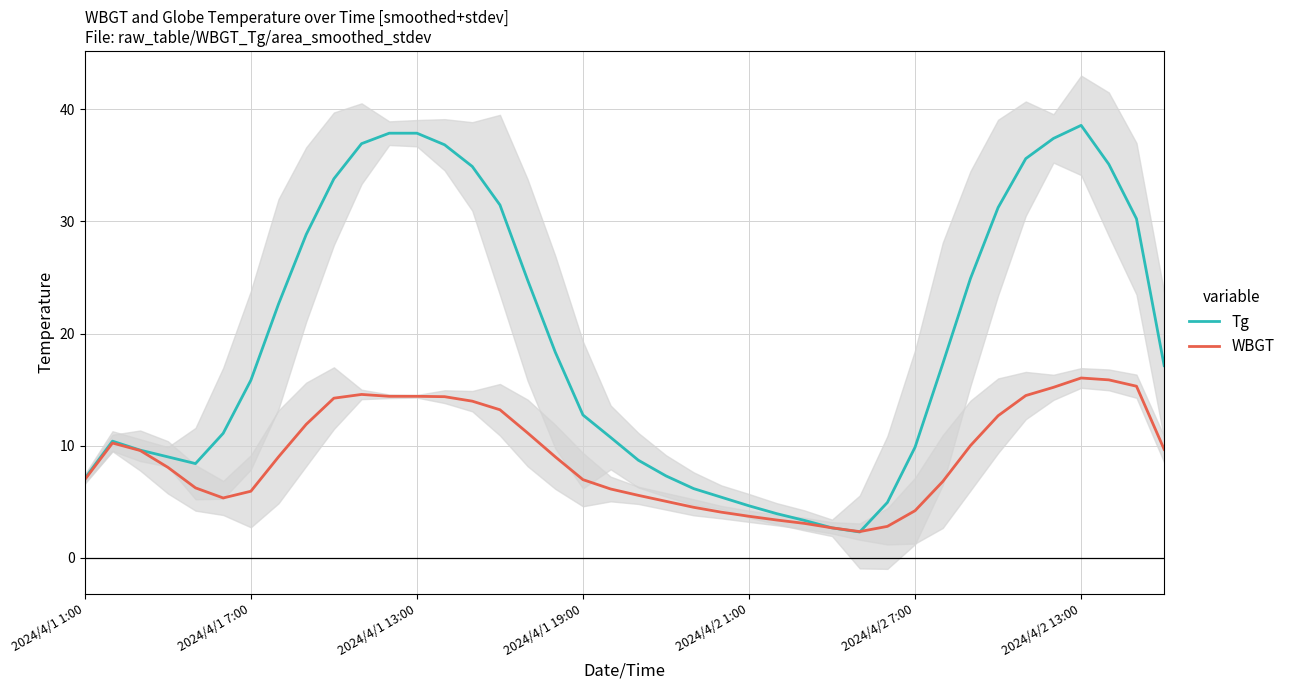

True or false: Tg has more than 2 interior local peaks.

False